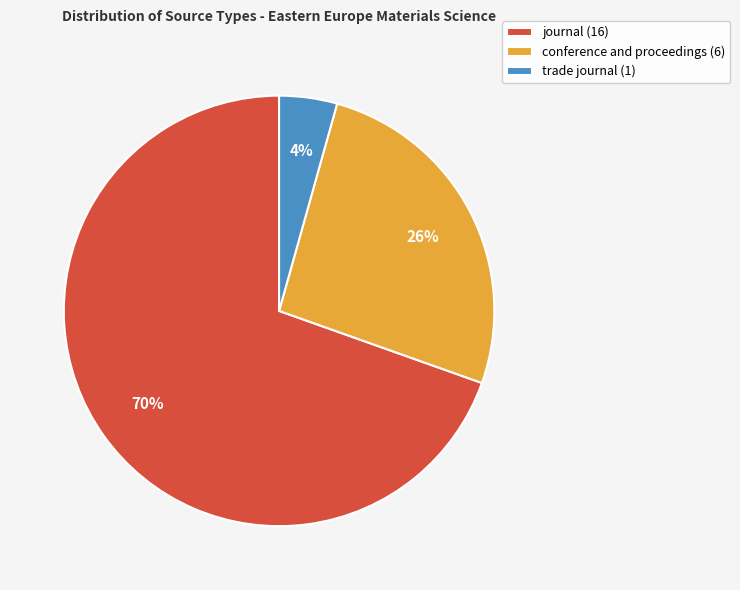

Do journal and conference and proceedings together represent more than half of the pie?

Yes